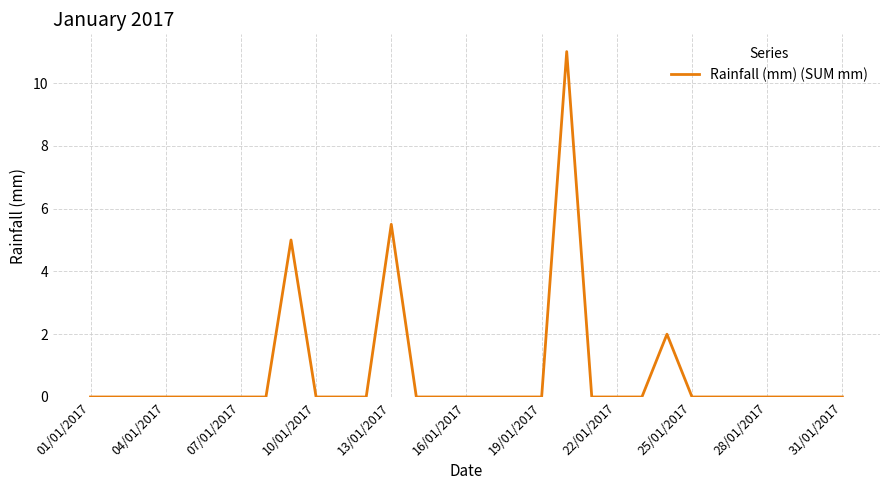

What is the greatest value displayed?

11.0